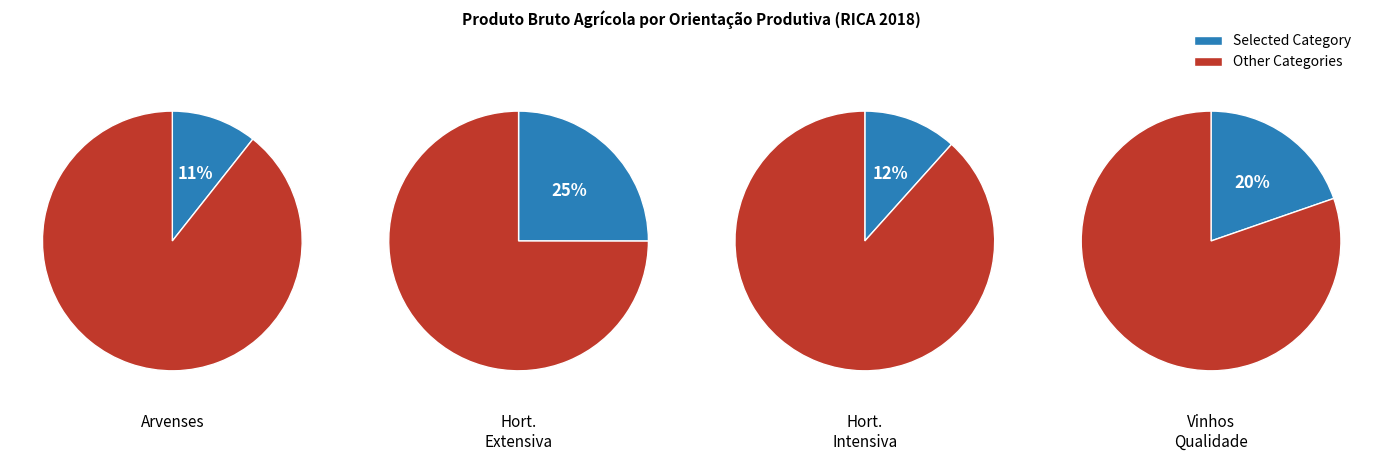

What is the largest slice in the pie chart?

Horticultura e outras culturas extensivas